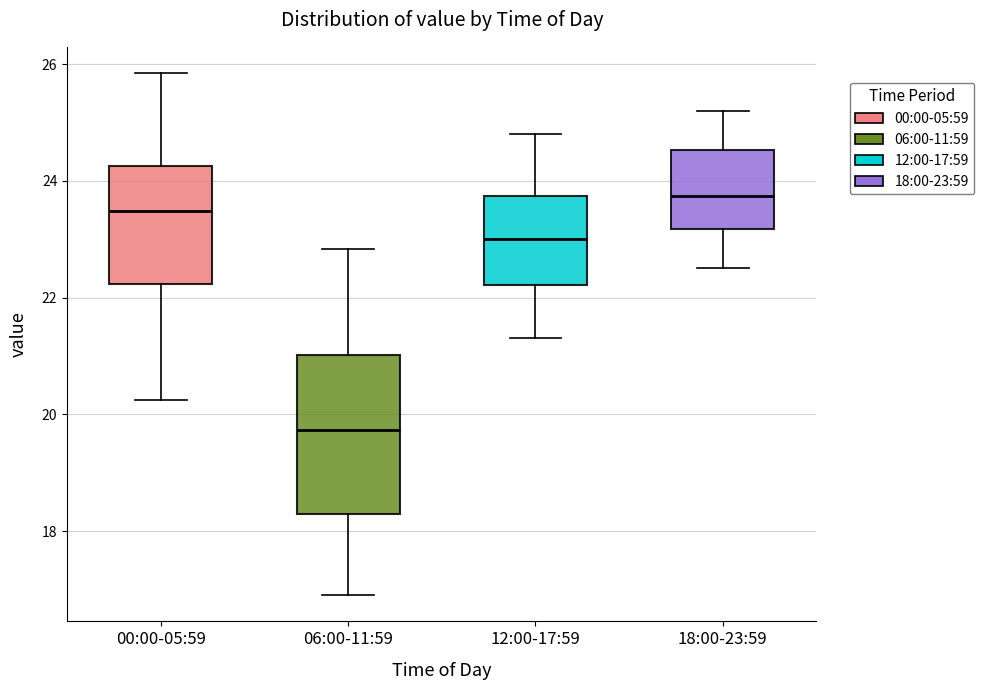

Reading left to right, transcribe this box plot: for each box, give where its median line is, the range the box spans, and where its two whiskers end, as read against the y-axis. The values are not printed on the chart, so give them approximately, as read against the axis.

00:00-05:59: median 23.4, box 22.2 to 24.2, whiskers 20.2 to 25.8
06:00-11:59: median 19.8, box 18.2 to 21.0, whiskers 17.0 to 22.8
12:00-17:59: median 23.0, box 22.2 to 23.8, whiskers 21.4 to 24.8
18:00-23:59: median 23.8, box 23.2 to 24.6, whiskers 22.6 to 25.2